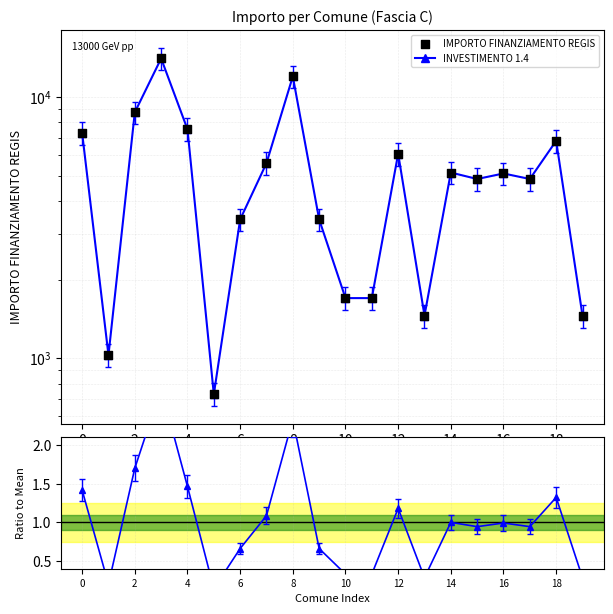

At how many categories does at least one series exceed 9070?

2